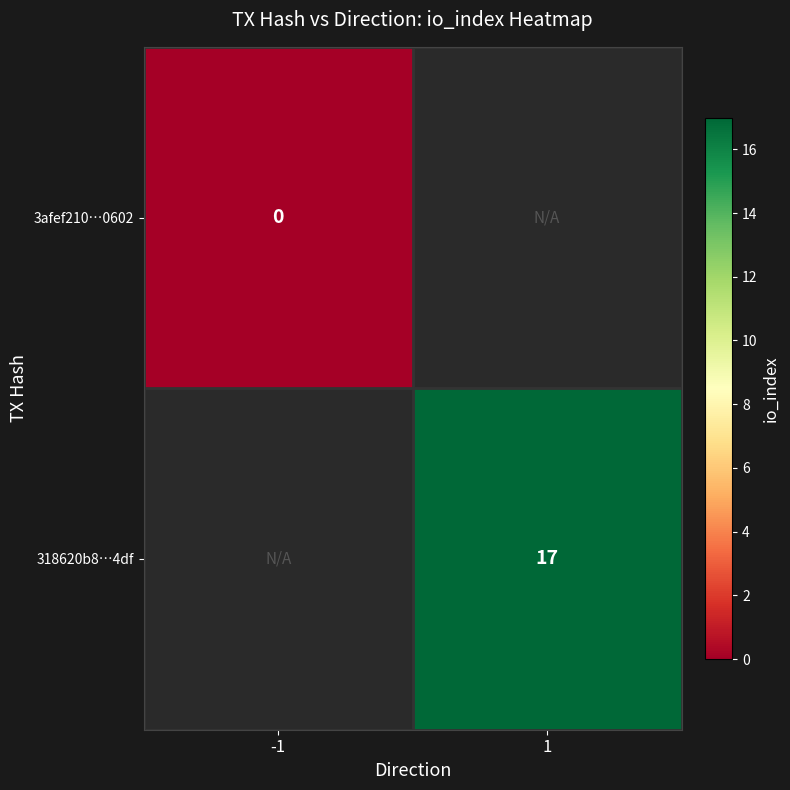

True or false: 318620b8…4df has a value of 9 at 1.

False